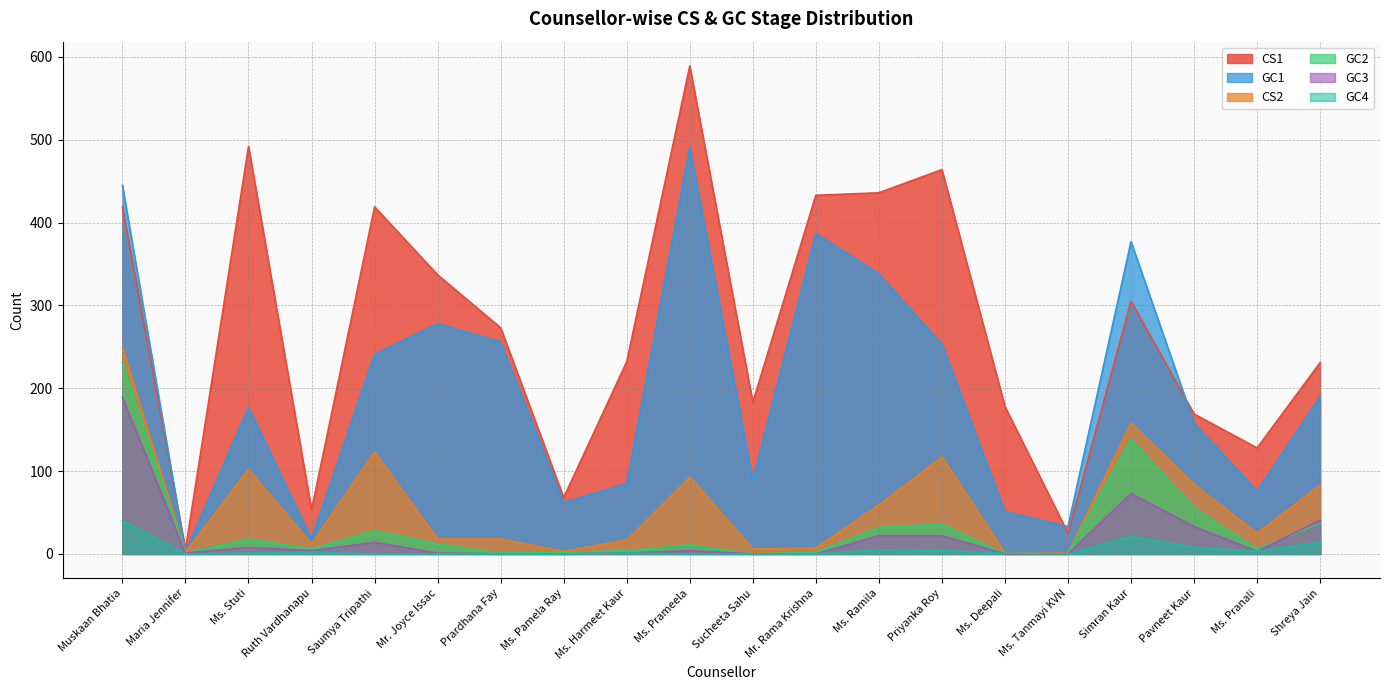

How many positive values does the GC4 series have?

11